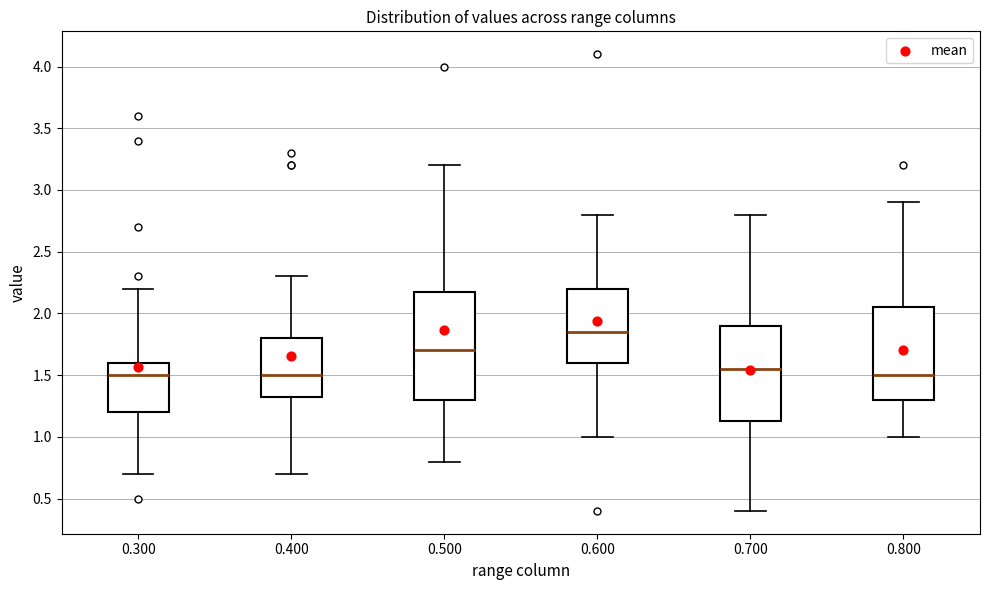

Reading left to right, transcribe this box plot: for each box, give where its median line is, the range the box spans, and where its two whiskers end, as read against the y-axis. The values are not printed on the chart, so give them approximately, as read against the axis.

0.300: median 1.50, box 1.20 to 1.60, whiskers 0.70 to 2.20
0.400: median 1.50, box 1.35 to 1.80, whiskers 0.70 to 2.30
0.500: median 1.70, box 1.30 to 2.20, whiskers 0.80 to 3.20
0.600: median 1.85, box 1.60 to 2.20, whiskers 1.00 to 2.80
0.700: median 1.55, box 1.15 to 1.90, whiskers 0.40 to 2.80
0.800: median 1.50, box 1.30 to 2.05, whiskers 1.00 to 2.90